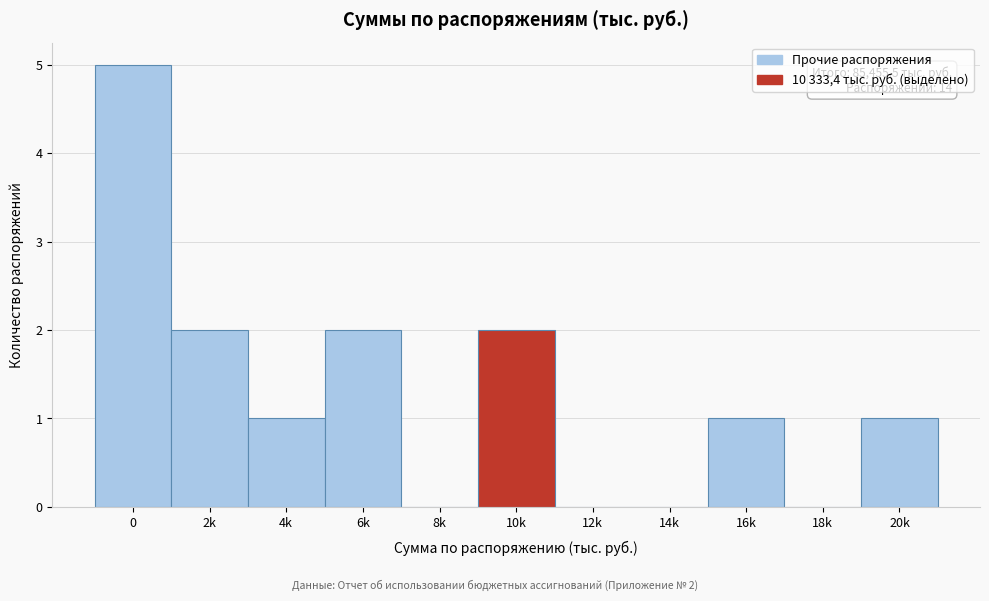

Reading right to left, what are all the values shown in this chart?

20k=1	18k=0	16k=1	14k=0	12k=0	10k=2	8k=0	6k=2	4k=1	2k=2	0=5